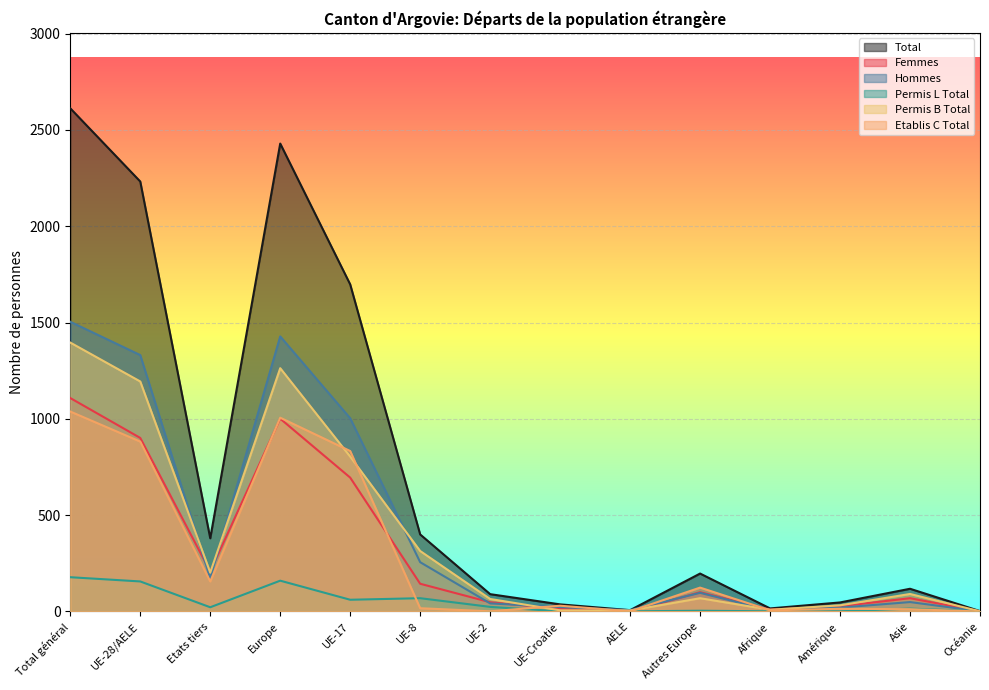

What are all the series names shown in the legend?

Total, Femmes, Hommes, Permis L Total, Permis B Total, Etablis C Total